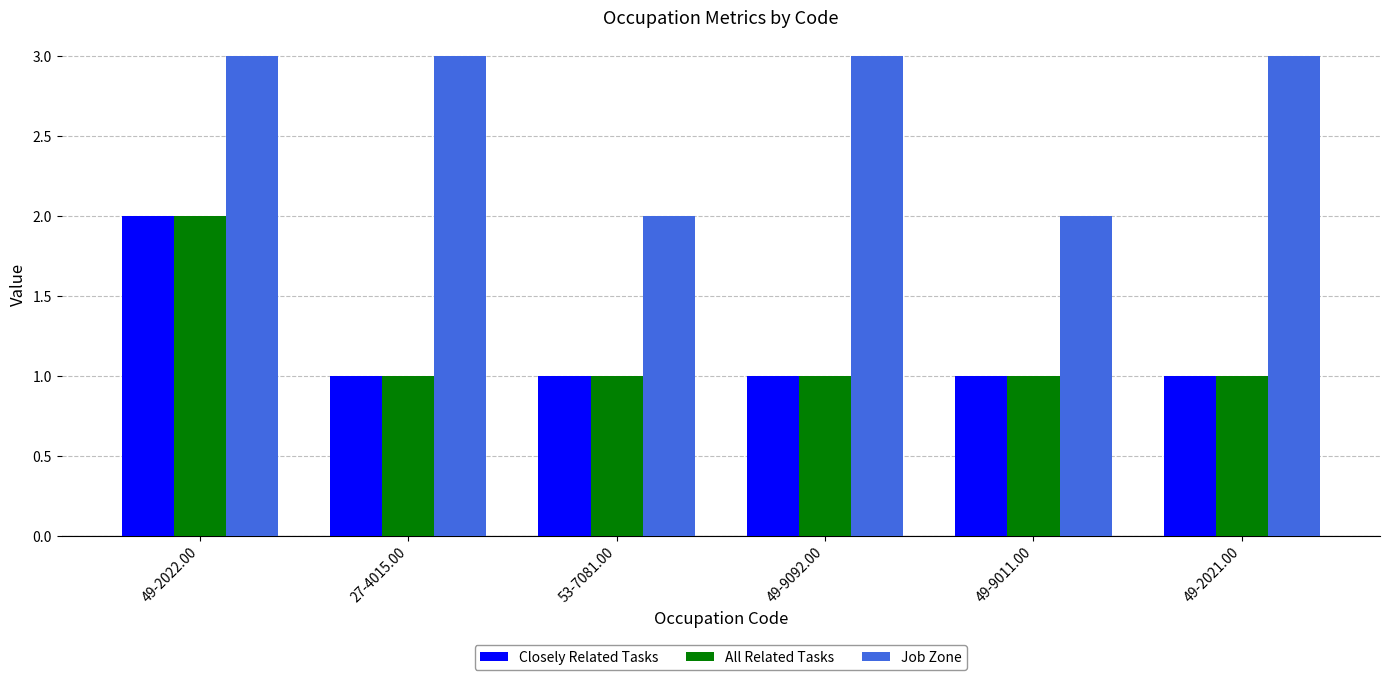

True or false: Job Zone has a value of 1 at 49-2022.00.

False